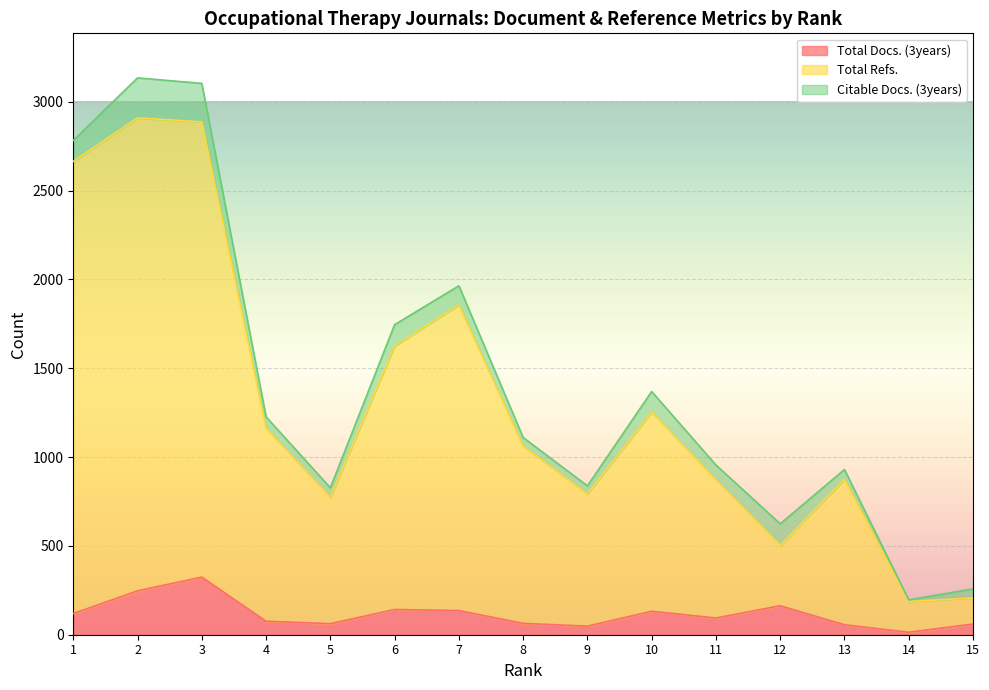

What is the smallest value displayed?

14